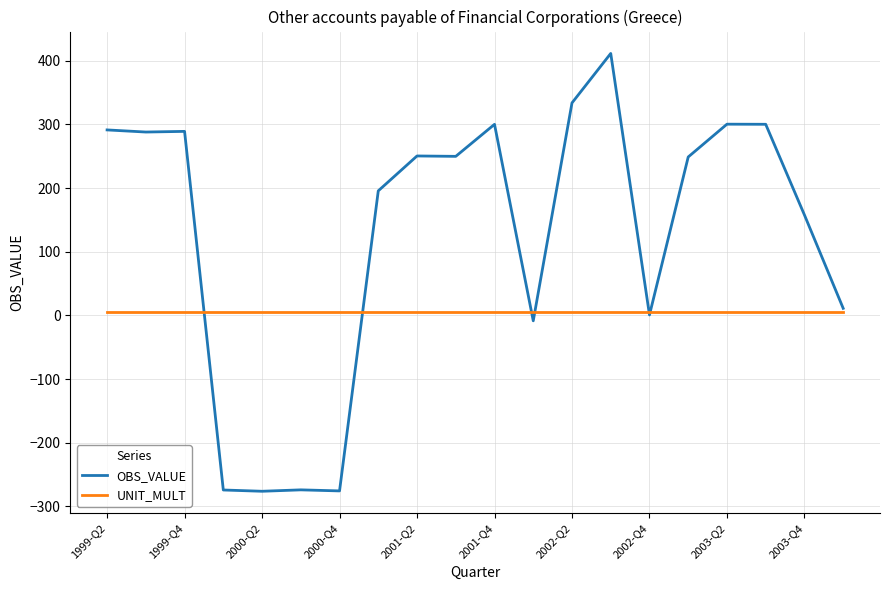

List the series in order of their overall mean, lowest first.

UNIT_MULT, OBS_VALUE